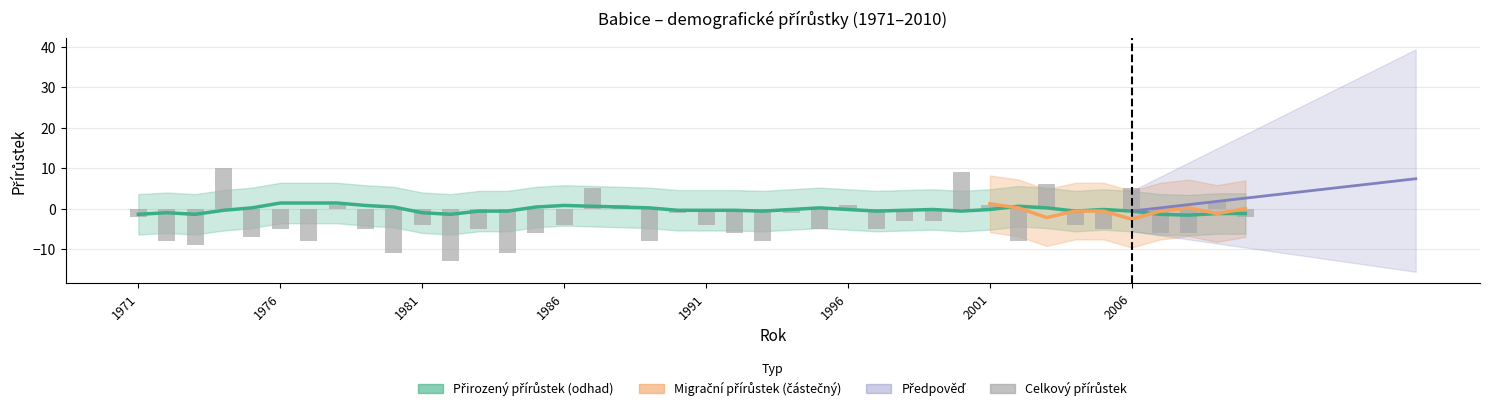

Which series has the widest spread of values?

Celkový přírůstek